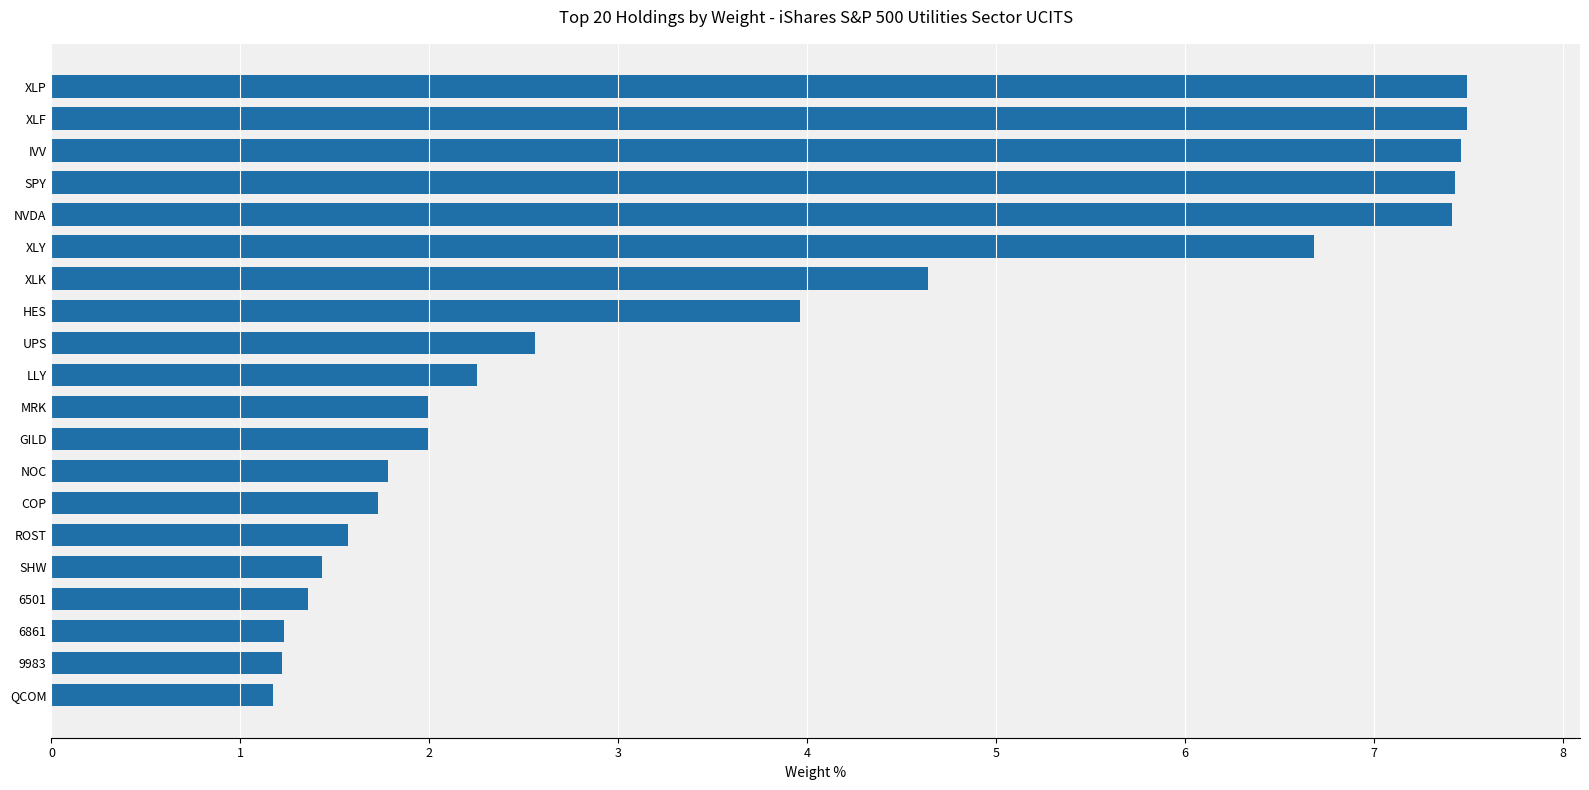

Is it true that the value at LLY is 2.2?

True